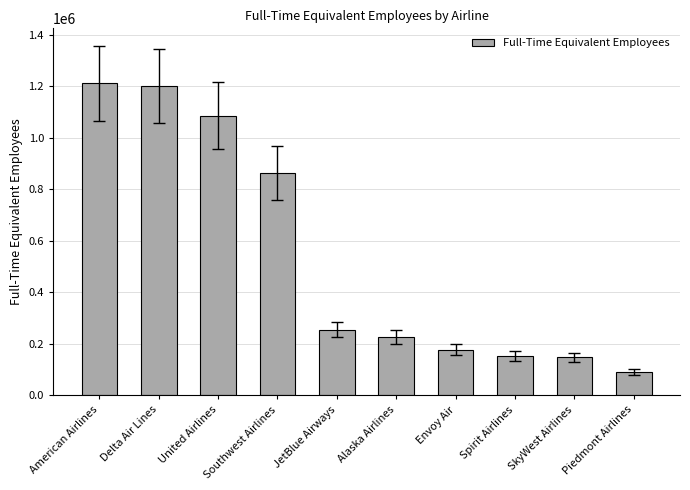

What is the difference between the maximum and minimum values?

1120039